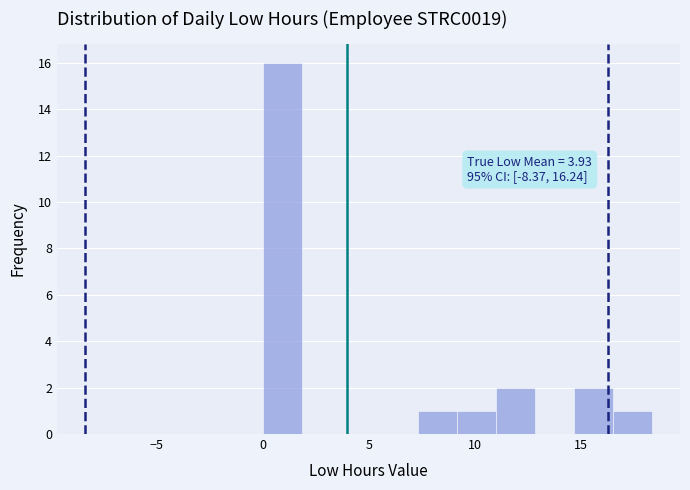

Read against the x-axis, roughly where is the centre of the tallest bar?

1.0